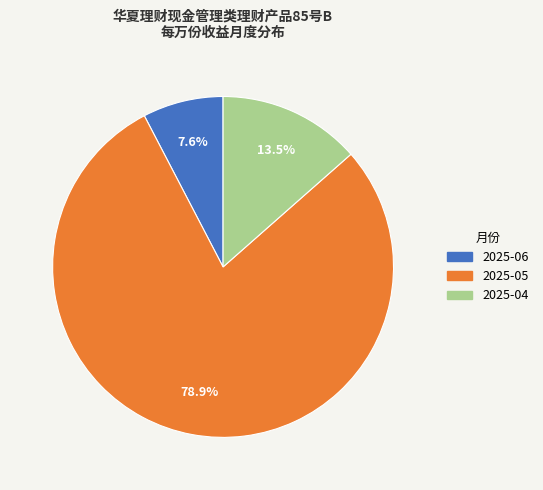

Is there a majority slice in this chart?

Yes